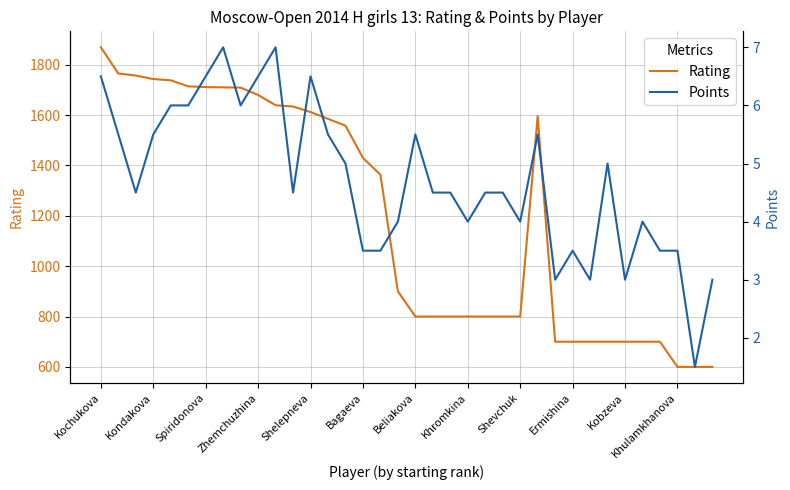

At which category does the chart reach its peak across all series?

Kochukova